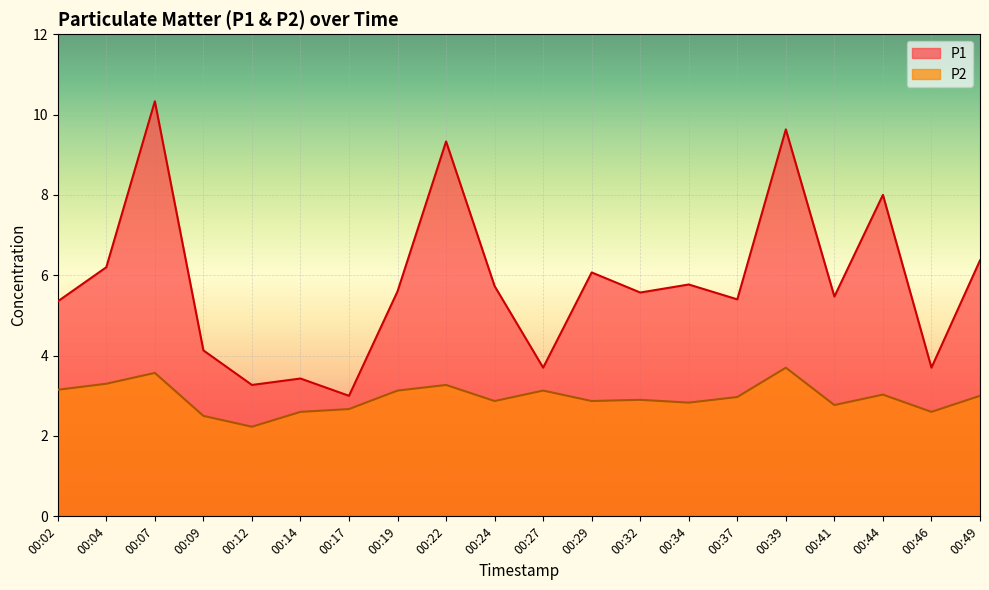

What are all the series names shown in the legend?

P1, P2